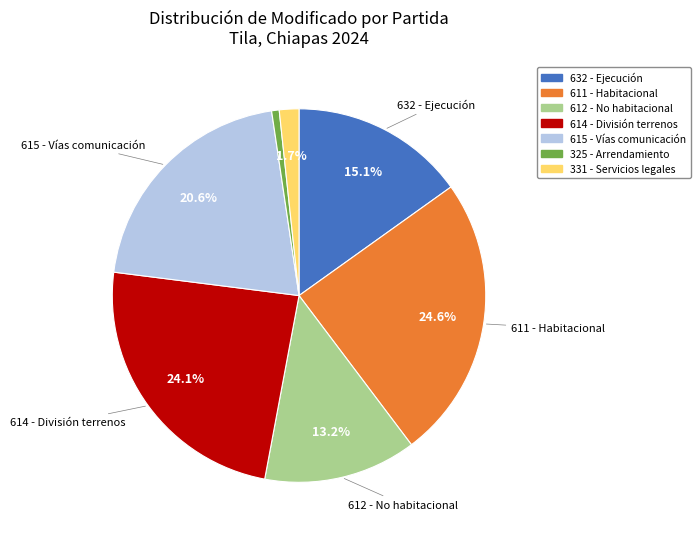

Does any single category account for the majority?

No